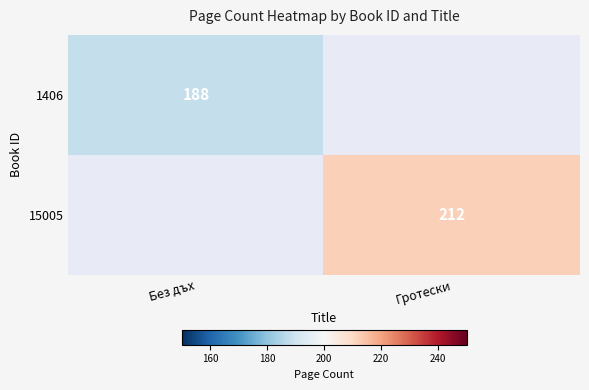

Which category has the highest value across all series?

Гротески